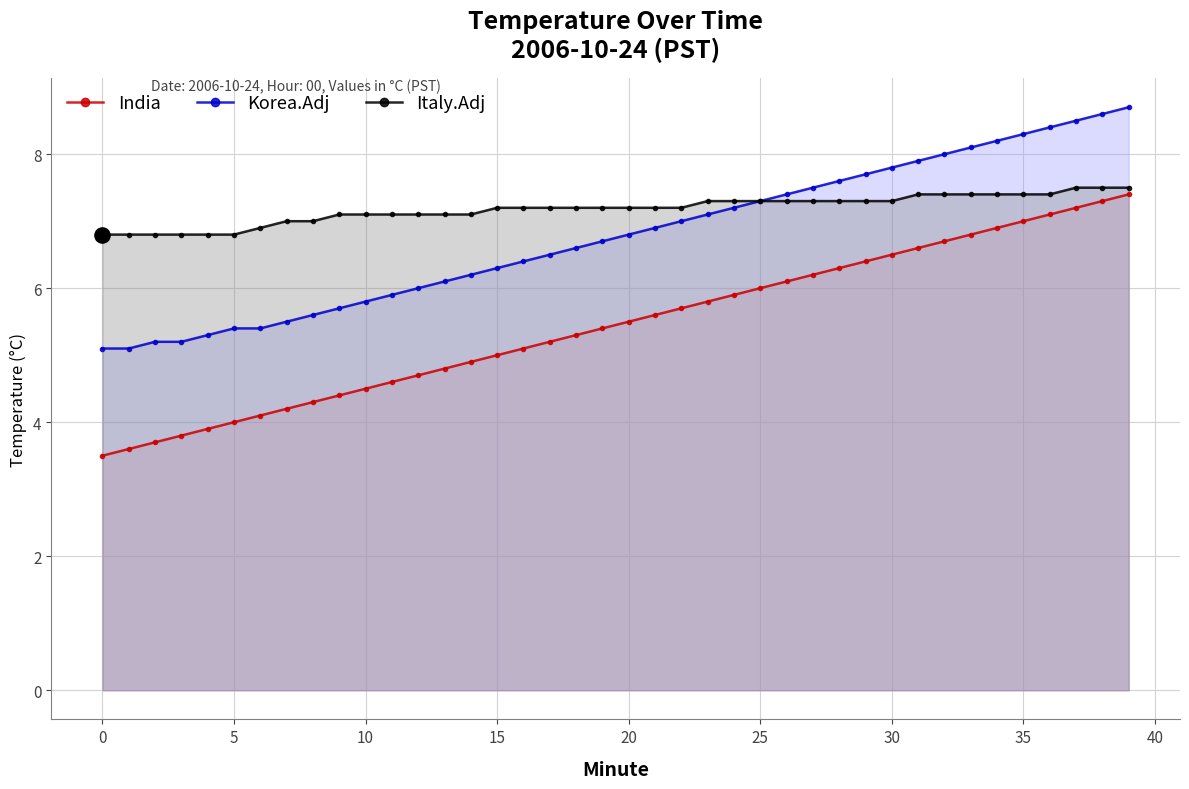

Is the value of Korea.Adj at 38 greater than the value of Italy.Adj at 11?

Yes